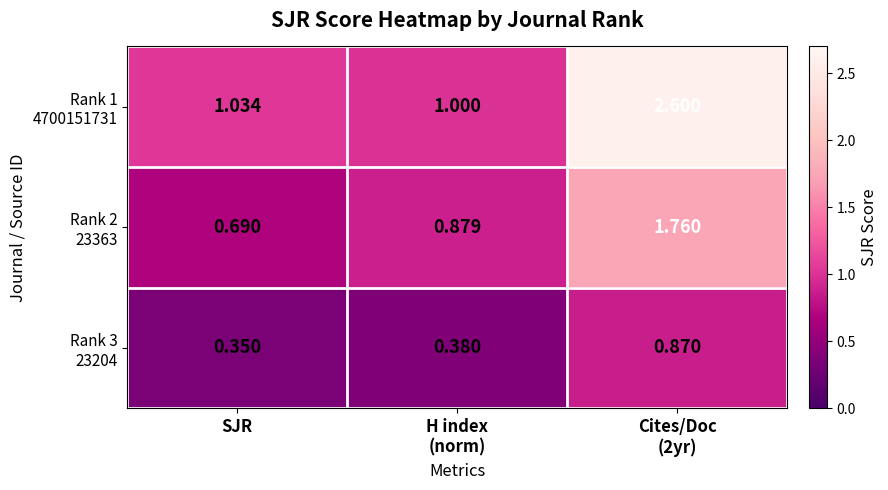

At how many categories does at least one series exceed 0?

3